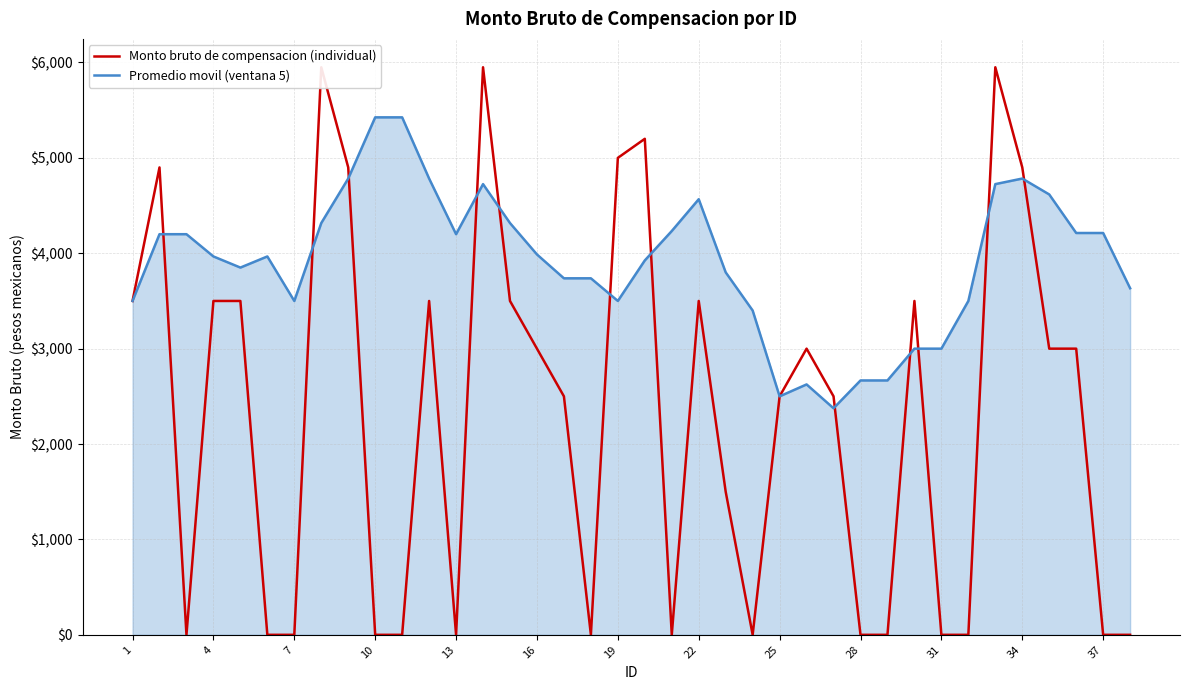

List the series in order of their peak value, highest first.

Monto bruto de compensacion (individual), Promedio movil (ventana 5)